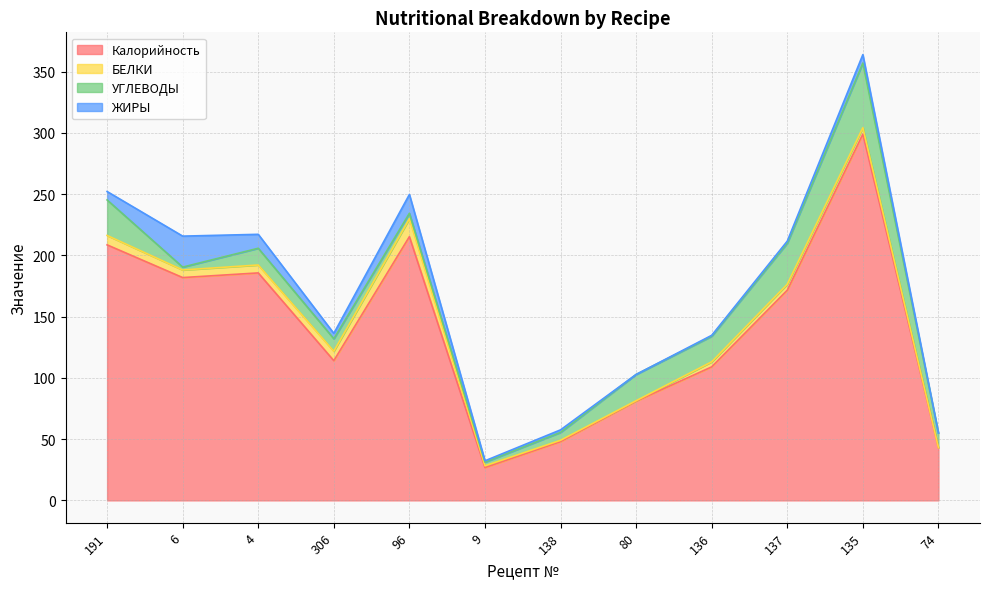

What is the value of the Калорийность point at the 8th from the left?

81.0